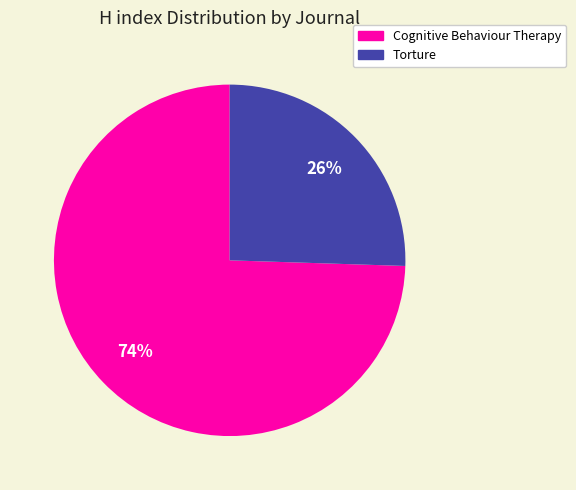

What is the largest slice in the pie chart?

Cognitive Behaviour Therapy